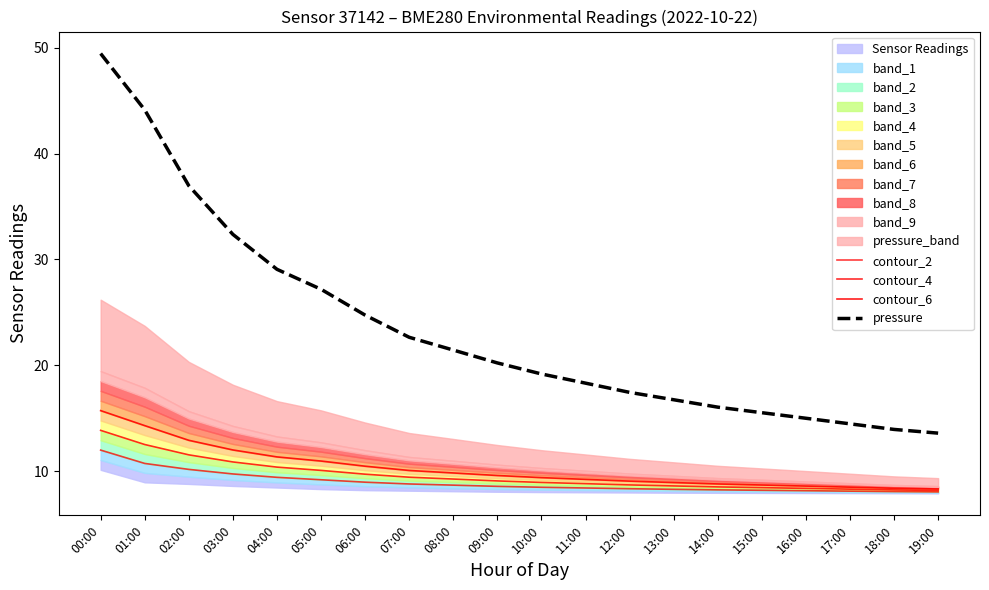

True or false: contour_4 has more than 0 points higher than both neighbors.

False